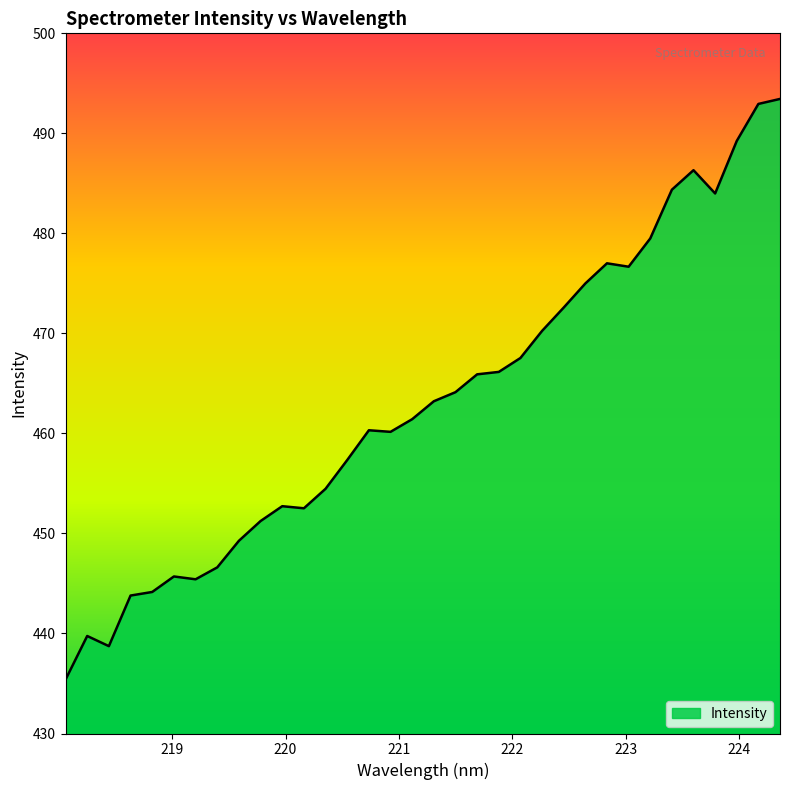

What is the difference between the maximum and minimum values?

58.1